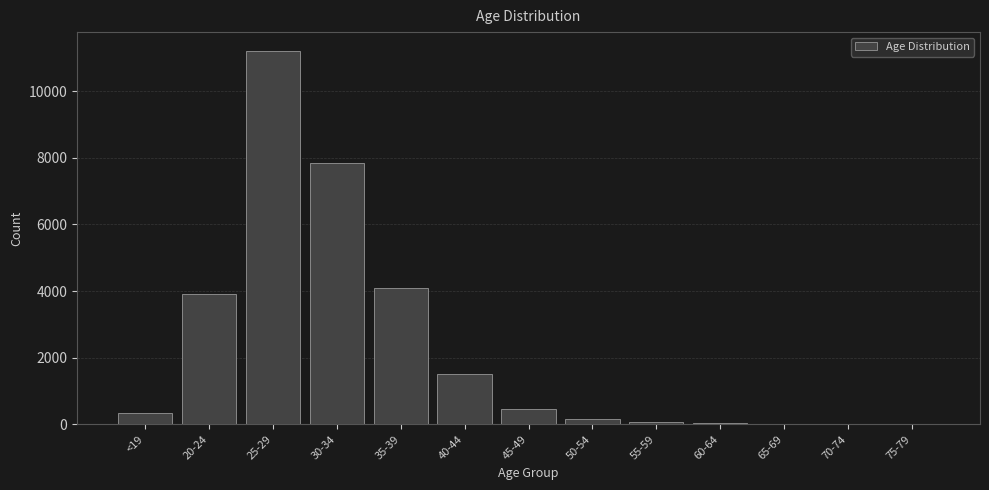

Between <19 and 25-29, which is larger?

25-29